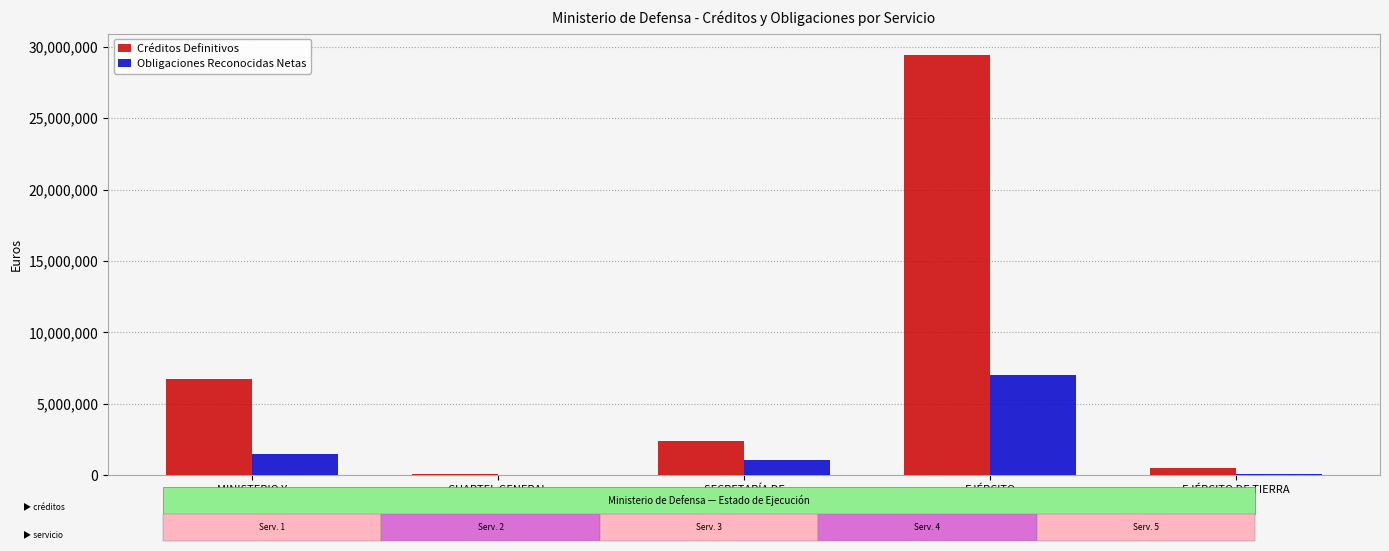

What is the sum of all Créditos Definitivos values?

39130280.0